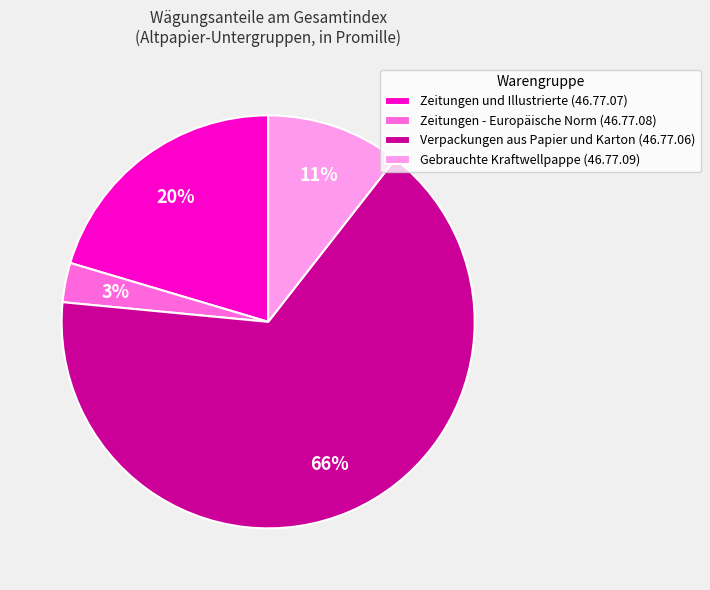

What percentage is the Zeitungen und Illustrierte (46.77.07) slice, to the nearest percent?

20%